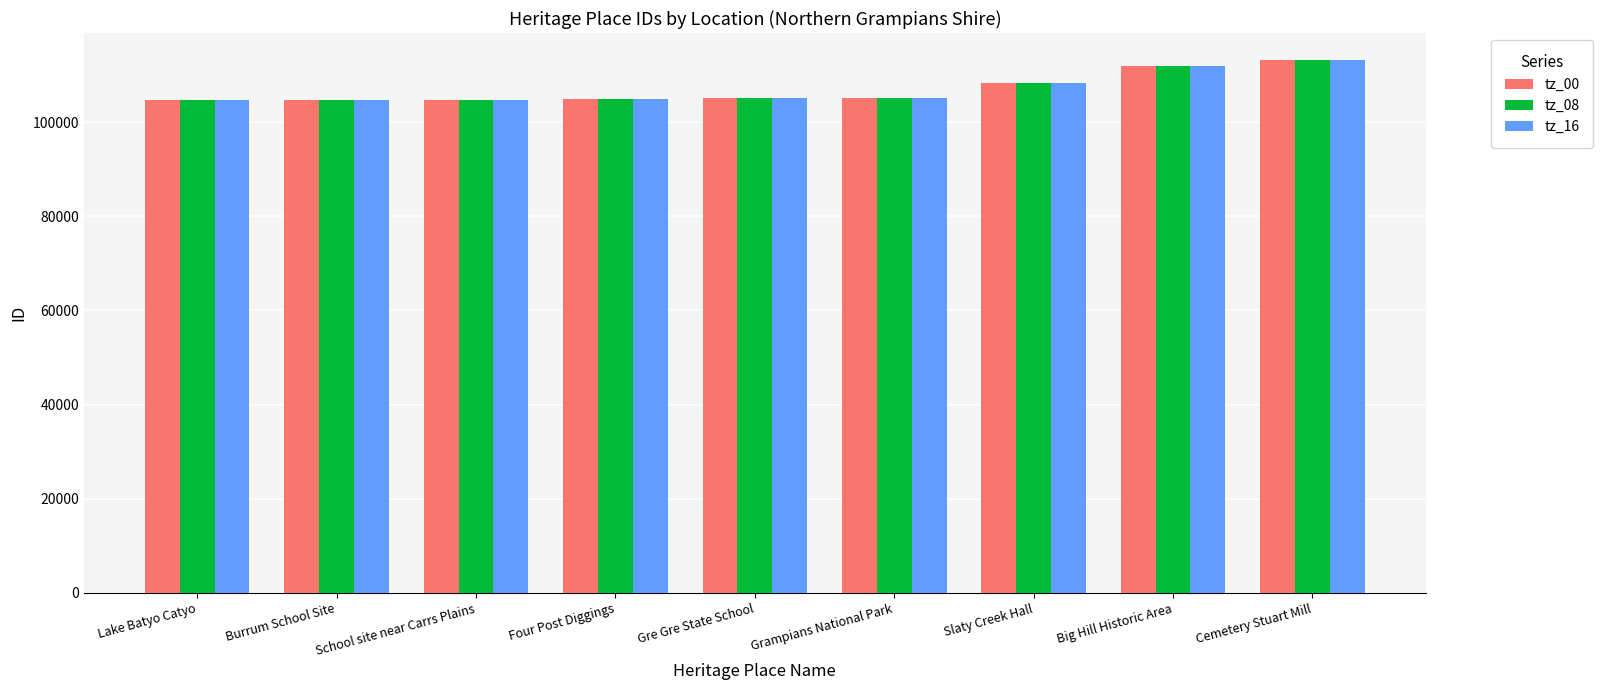

What is the total value across all series at School site near Carrs Plains?

314397